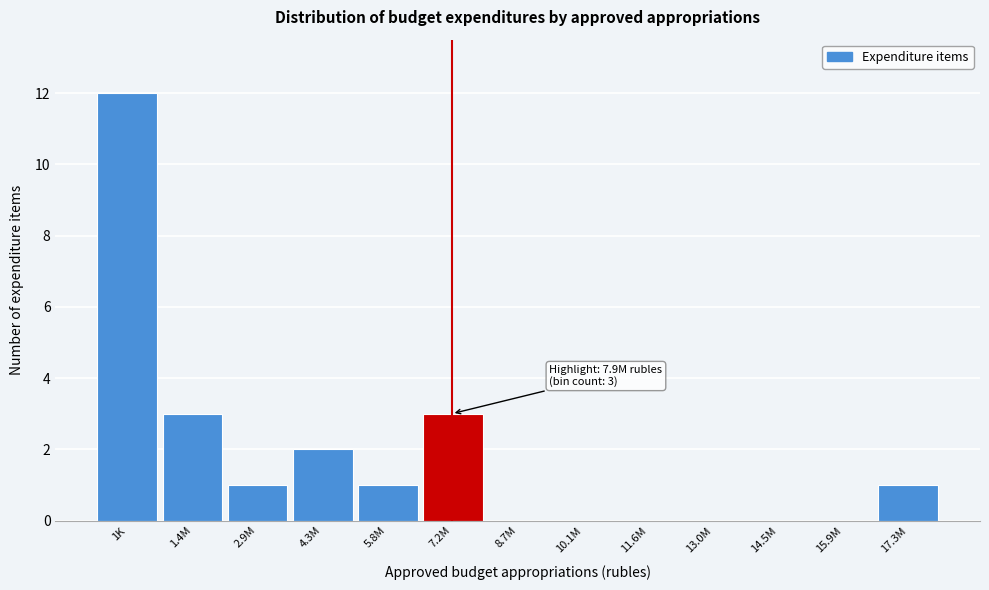

Reading left to right, what are all the values shown in this chart?

1K=12	1.4M=3	2.9M=1	4.3M=2	5.8M=1	7.2M=3	8.7M=0	10.1M=0	11.6M=0	13.0M=0	14.5M=0	15.9M=0	17.3M=1